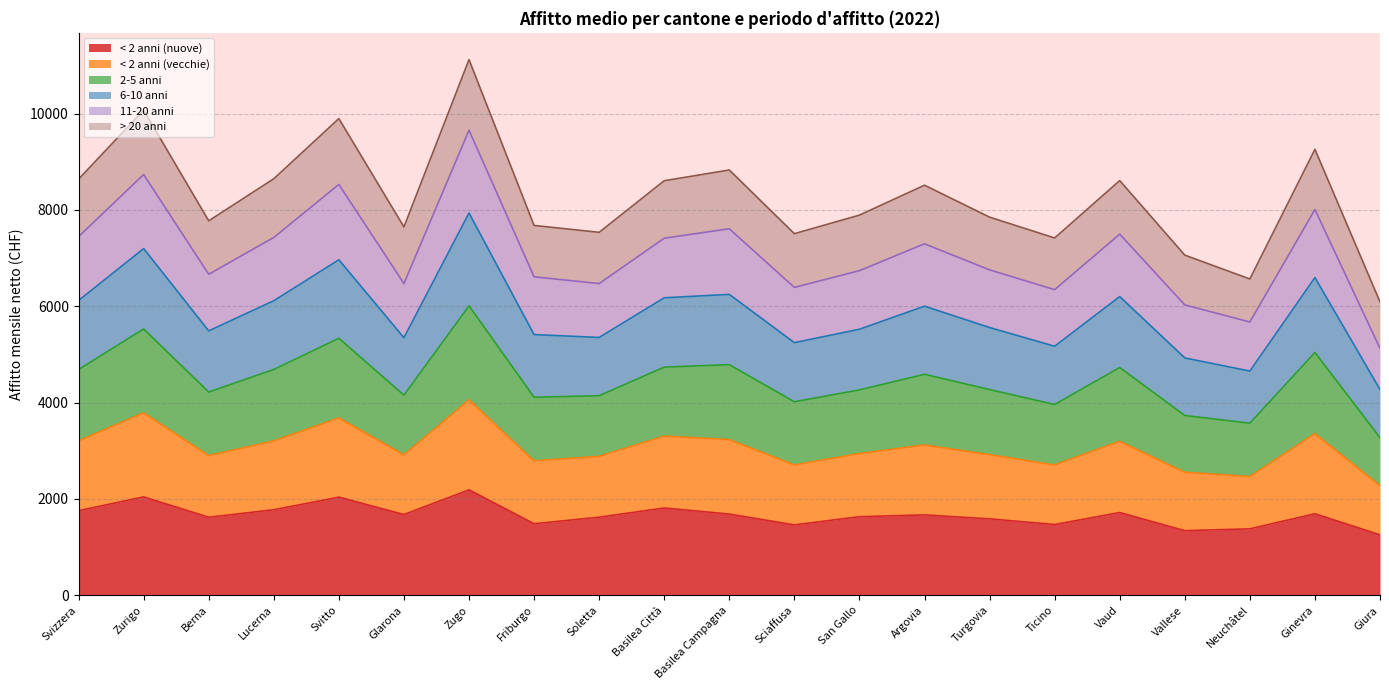

Between Friburgo and Neuchâtel, which is larger?

Friburgo